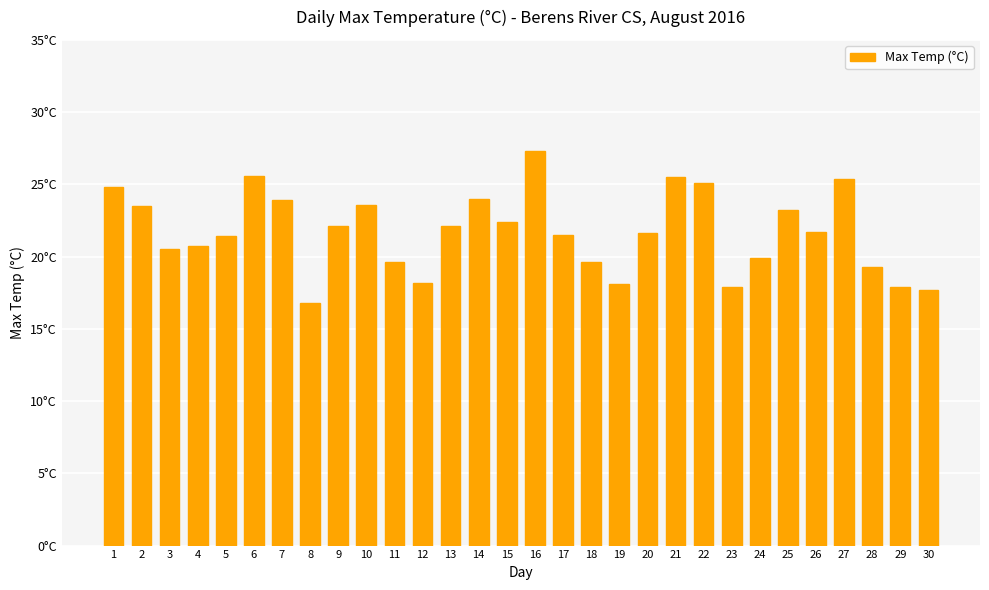

Rank the categories by value from highest to lowest.

16, 6, 21, 27, 22, 1, 14, 7, 10, 2, 25, 15, 9, 13, 26, 20, 17, 5, 4, 3, 24, 11, 18, 28, 12, 19, 23, 29, 30, 8